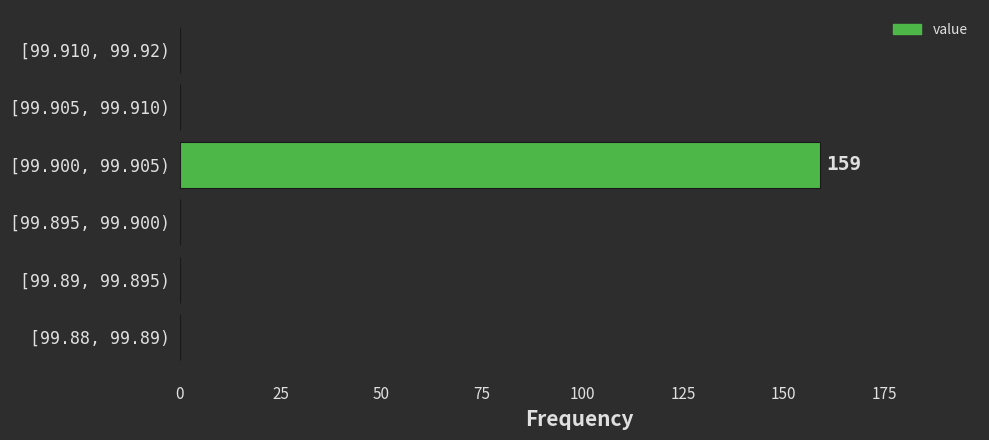

Reading top to bottom, extract all data points from this chart.

[99.910, 99.92)=0	[99.905, 99.910)=0	[99.900, 99.905)=159	[99.895, 99.900)=0	[99.89, 99.895)=0	[99.88, 99.89)=0